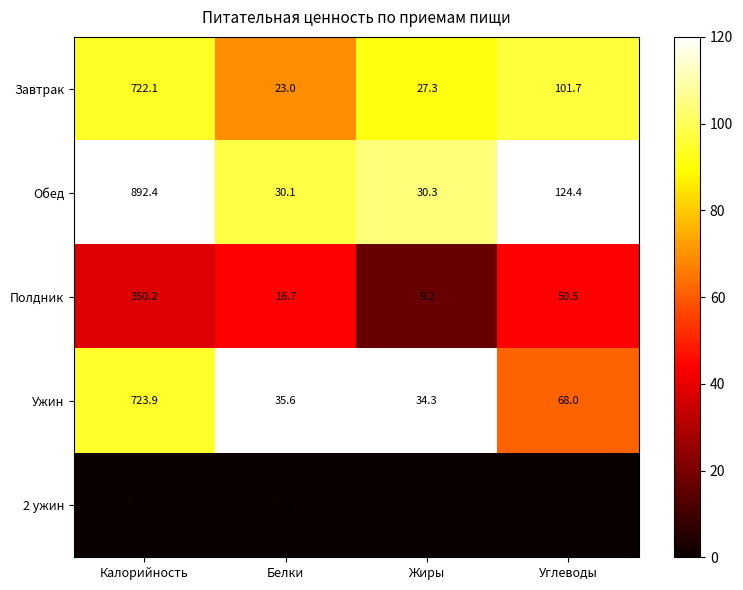

What is the total value across all series at Калорийность?

2788.6